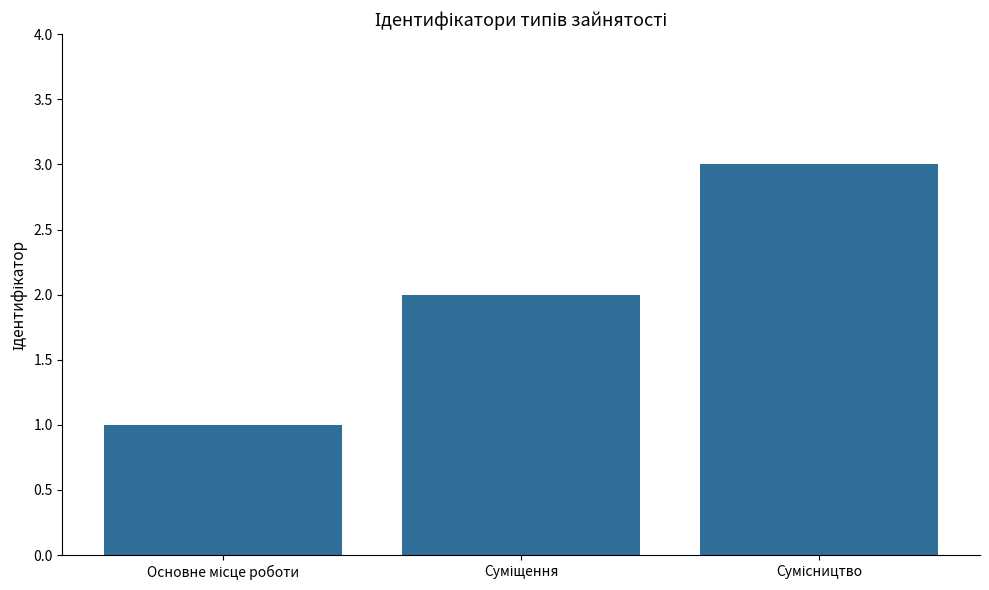

What is the greatest value displayed?

3